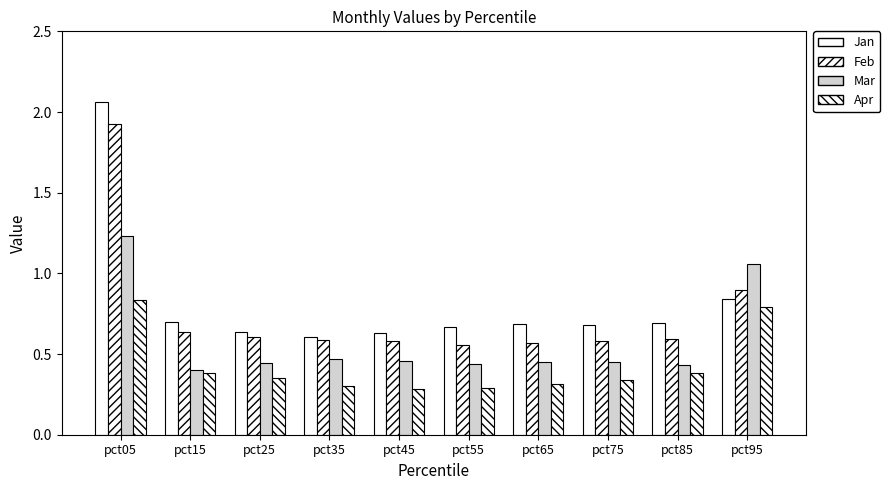

At which label does Apr reach its peak?

pct05